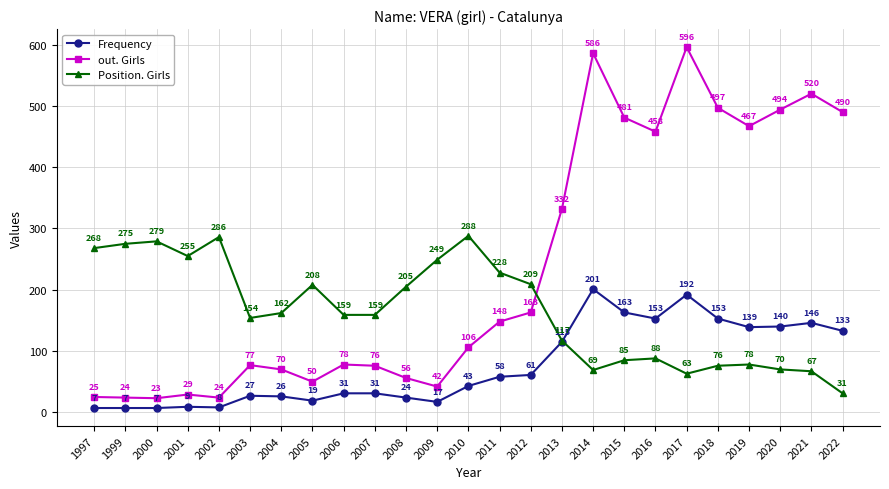

At which category does out. Girls reach its first local valley?

2000